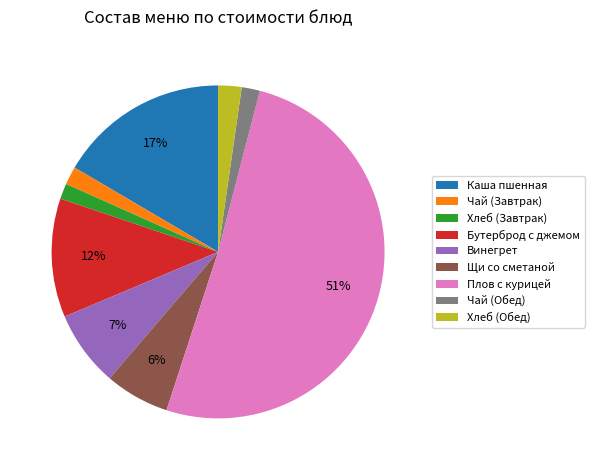

What is the largest slice in the pie chart?

Плов с курицей